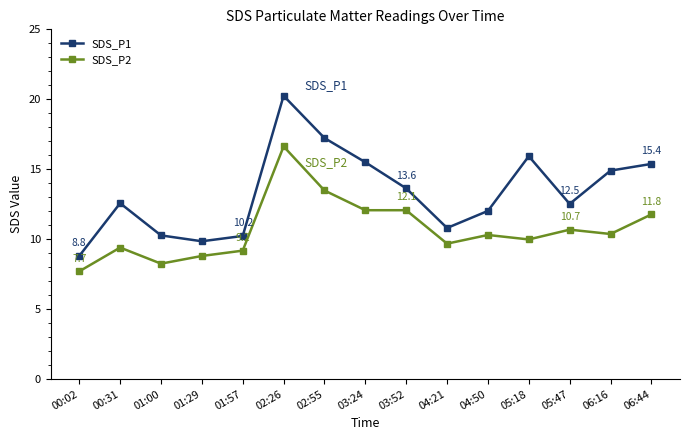

True or false: SDS_P1 and SDS_P2 intersect in this chart.

False